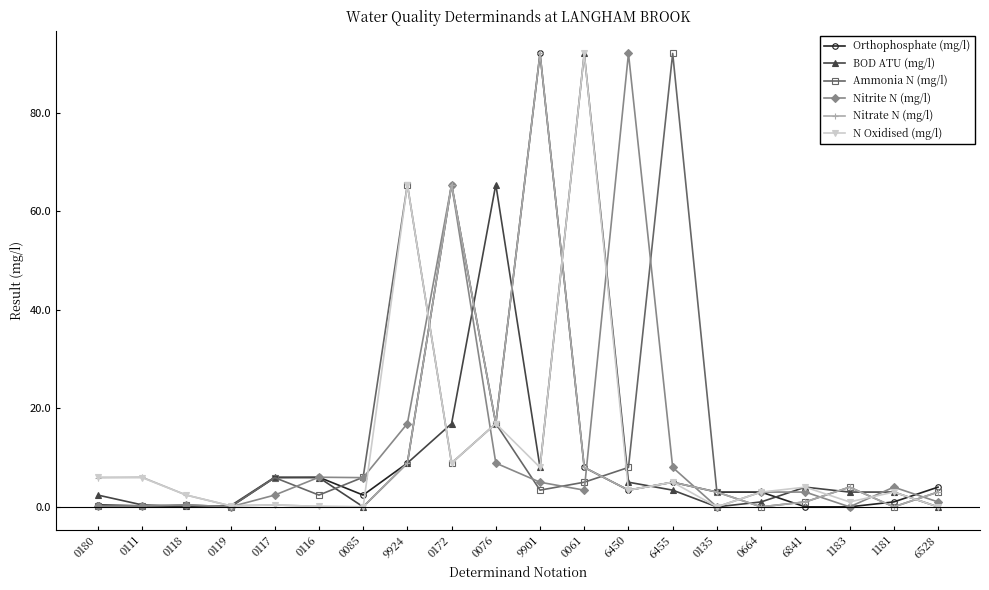

Is the value of Nitrite N (mg/l) at 0119 greater than the value of BOD ATU (mg/l) at 0116?

No